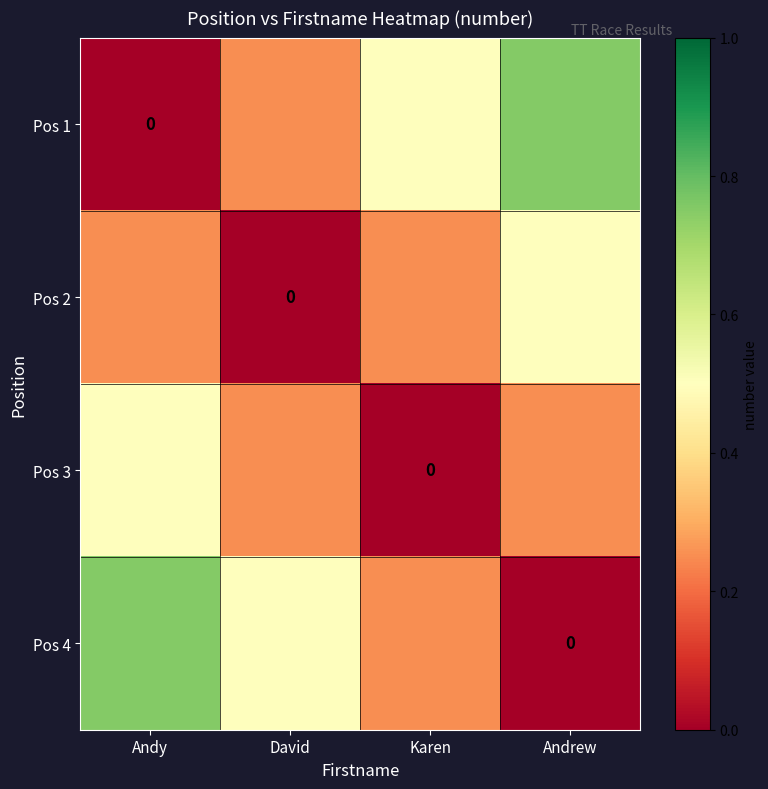

Which category has the highest value across all series?

Andrew